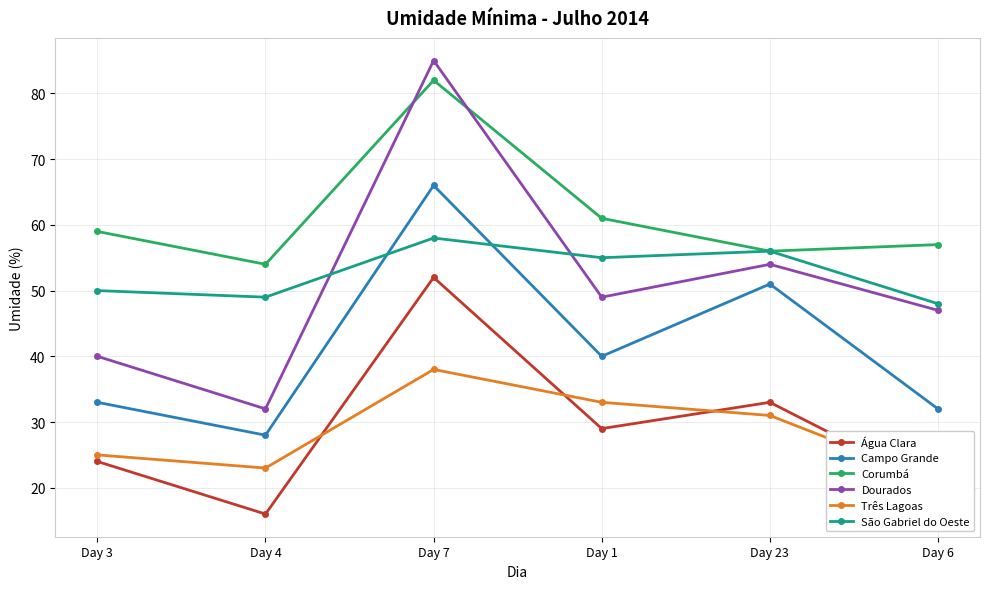

Which series has the largest total across all categories?

Corumbá